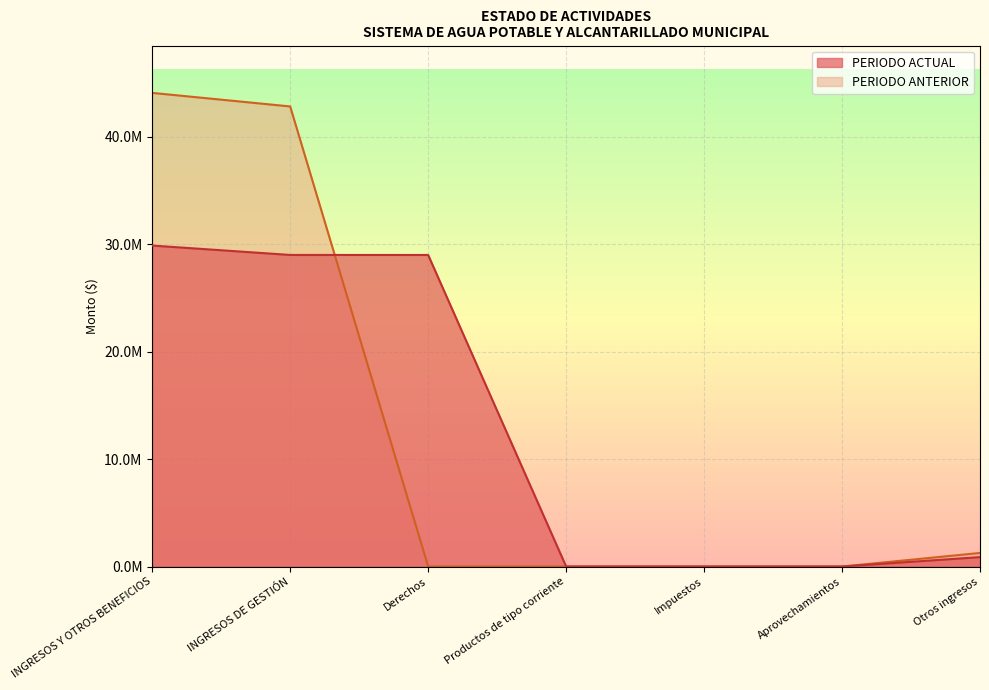

Is the value of PERIODO ACTUAL at Aprovechamientos greater than the value of PERIODO ANTERIOR at Otros ingresos?

No